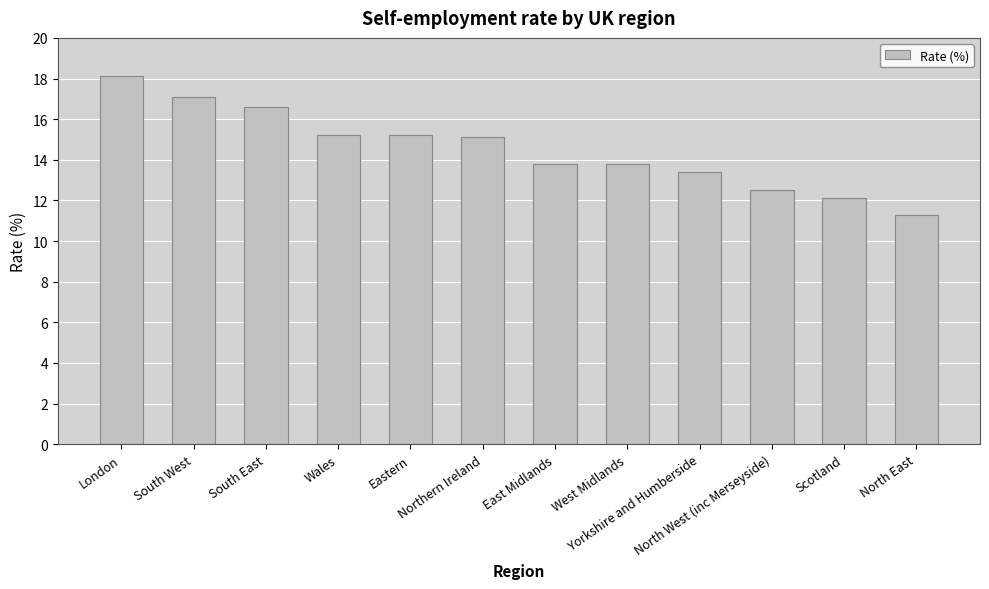

Which has a higher value, East Midlands or Yorkshire and Humberside?

East Midlands